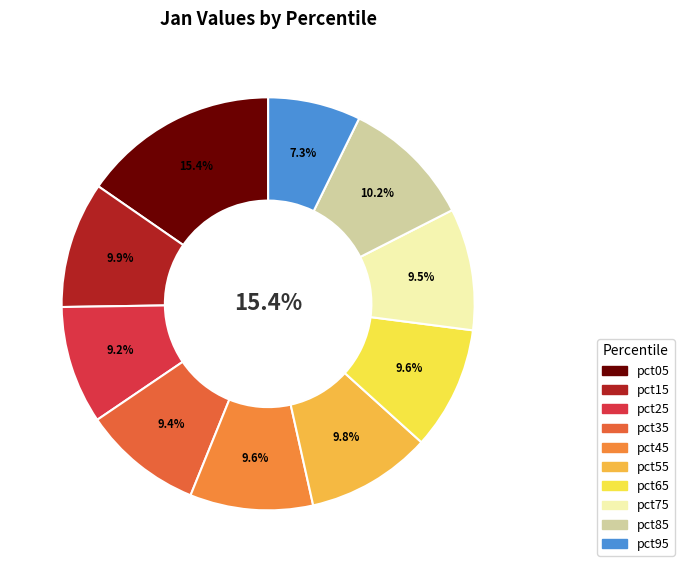

Which category has the biggest portion of the pie?

pct05